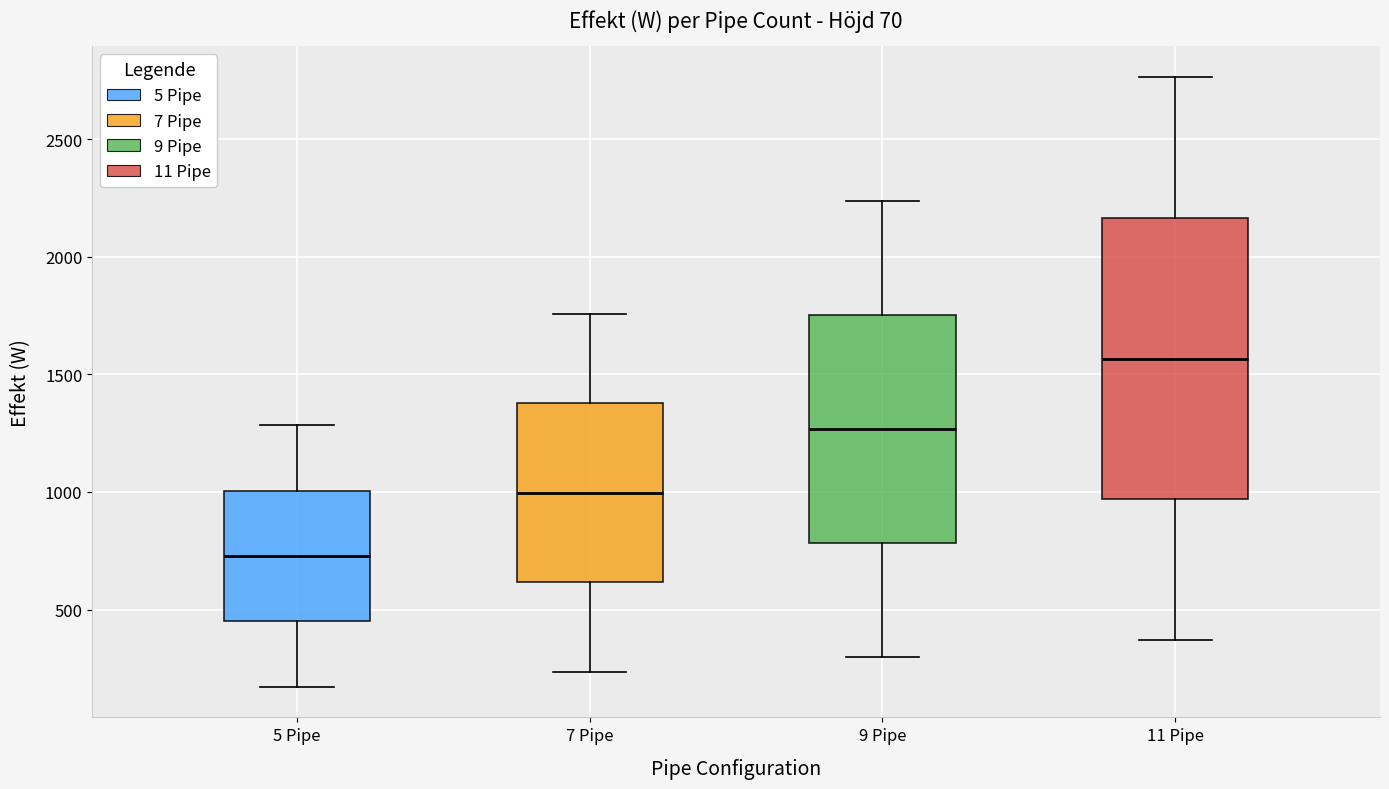

Comparing the boxes themselves (not the whiskers), which one is the tallest?

11 Pipe